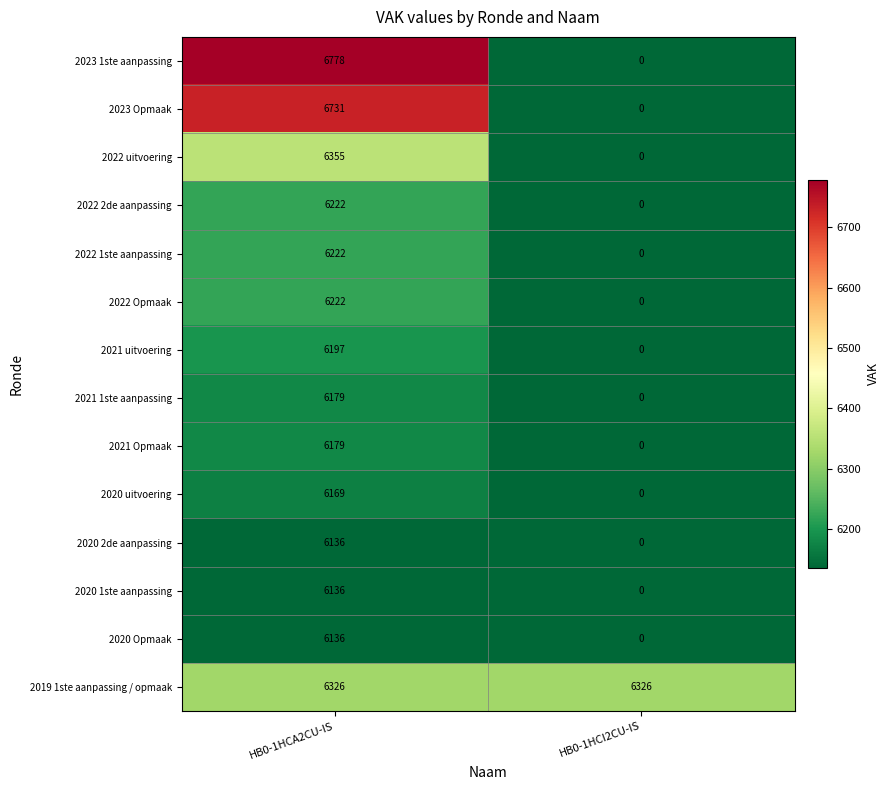

At how many categories does at least one series exceed 2150?

2